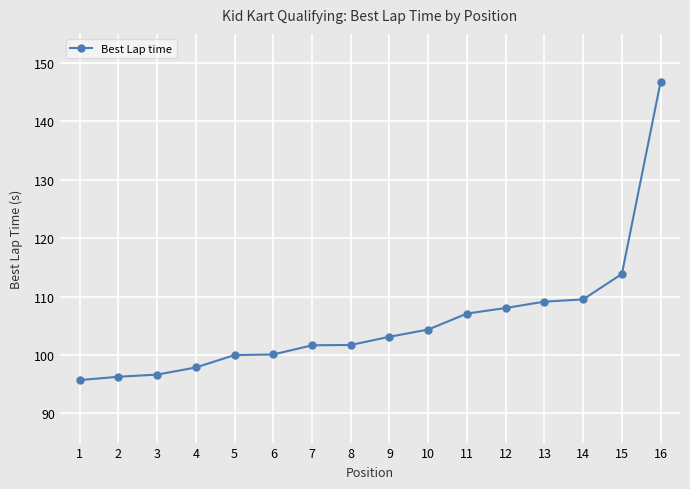

What is the maximum value shown in the chart?

146.8